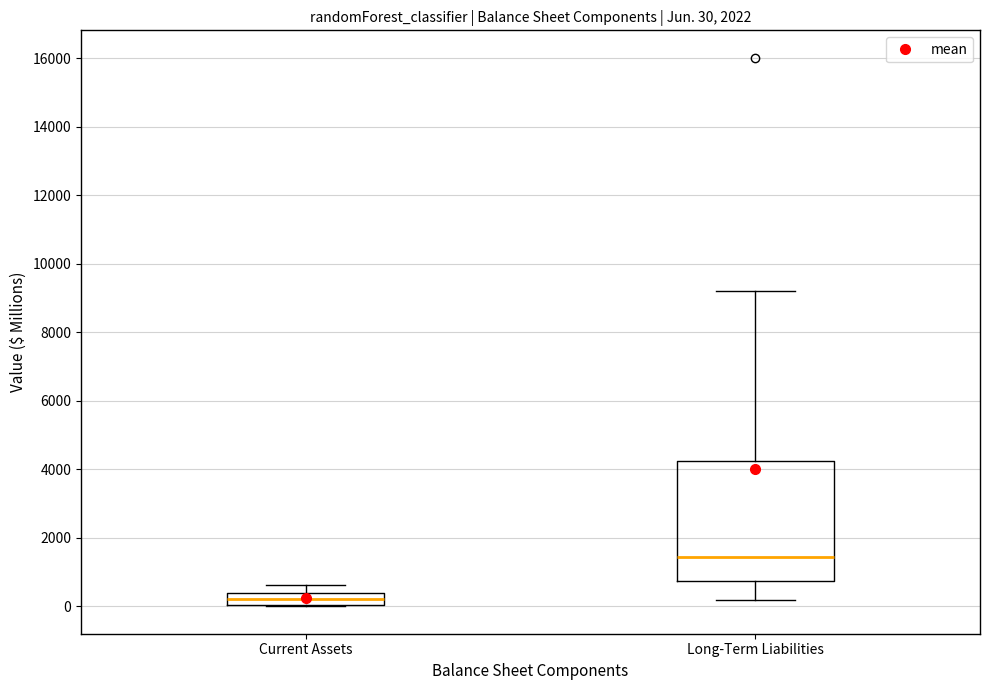

Which box's median line is the lowest?

Current Assets